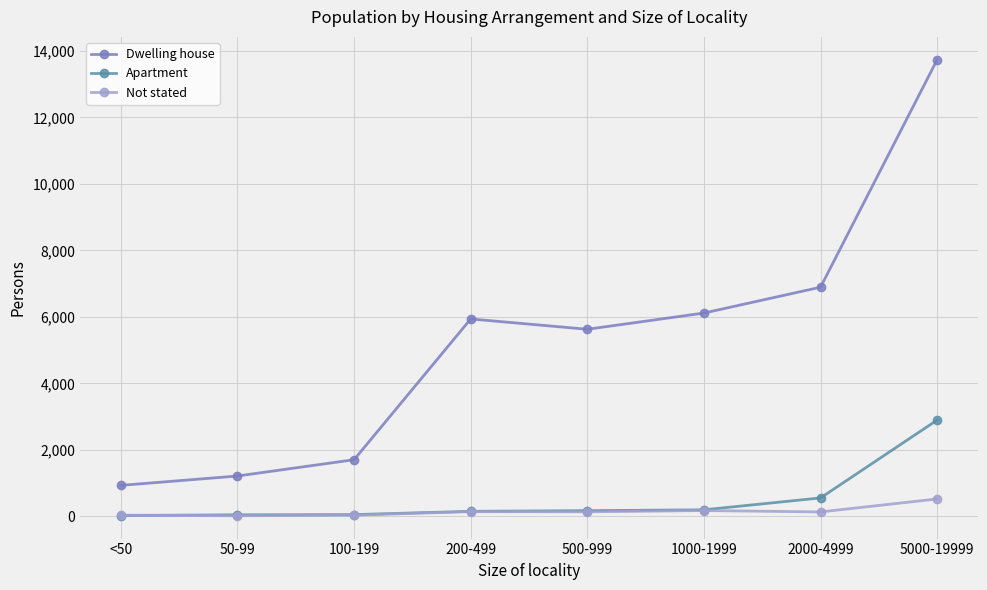

What is the difference between the maximum and minimum values in the Dwelling house series?

12800